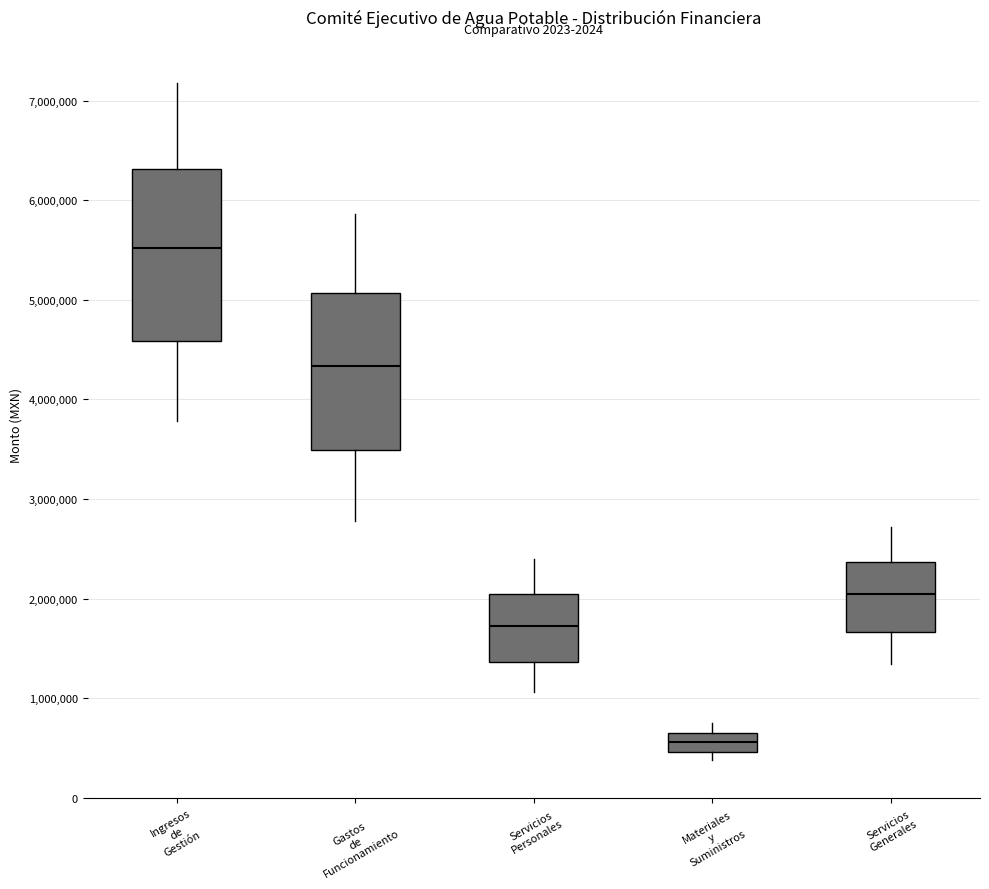

Reading left to right, read every box against the y-axis: the position of its median line, the range the box covers, and the ends of its whiskers. The values are not printed on the chart, so give them approximately, as read against the axis.

Ingresos de Gestión: median 5500000, box 4600000 to 6300000, whiskers 3800000 to 7200000
Gastos de Funcionamiento: median 4300000, box 3500000 to 5100000, whiskers 2800000 to 5900000
Servicios Personales: median 1700000, box 1400000 to 2000000, whiskers 1100000 to 2400000
Materiales y Suministros: median 600000, box 500000 to 700000, whiskers 400000 to 700000 (above the box's upper edge)
Servicios Generales: median 2000000, box 1700000 to 2400000, whiskers 1300000 to 2700000